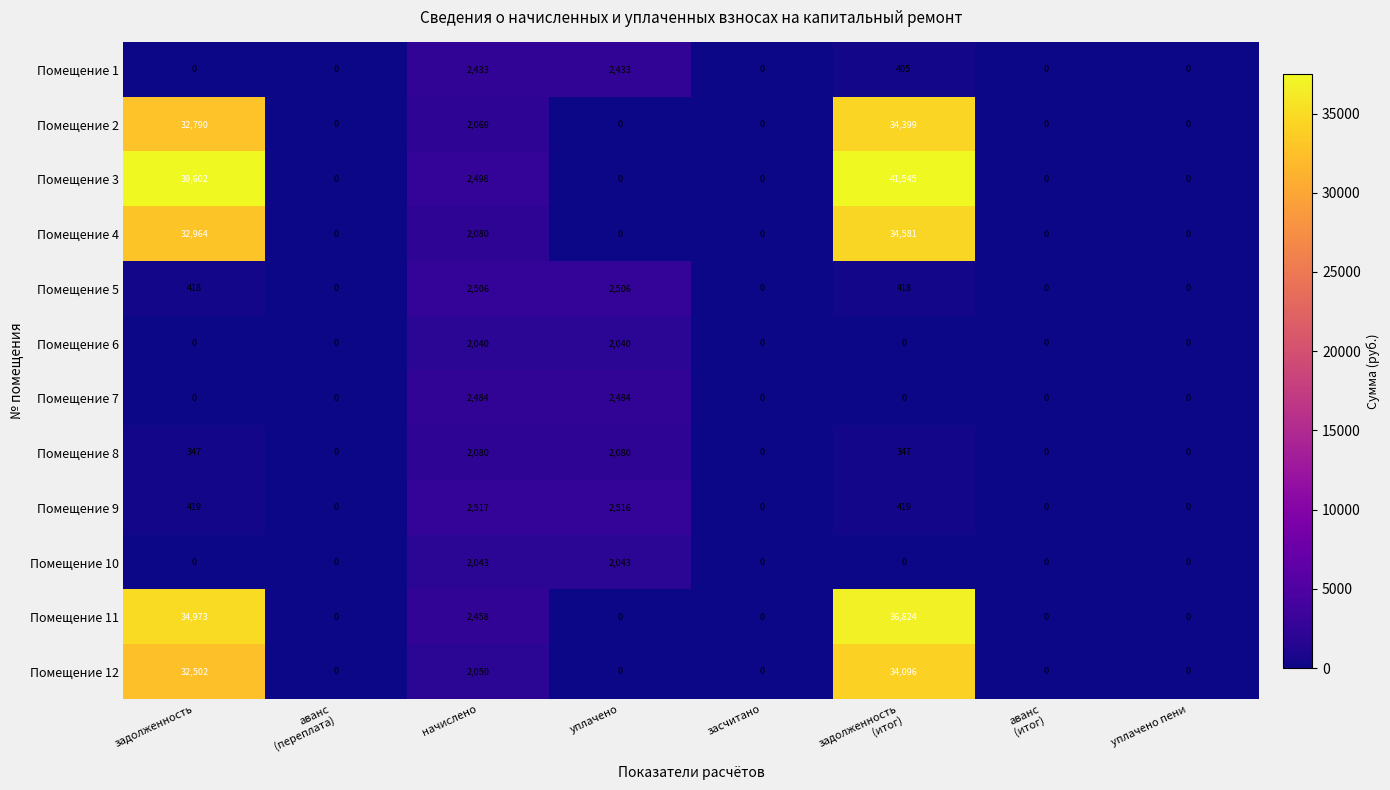

Where is Помещение 4 nearest to the value 17290?

начислено